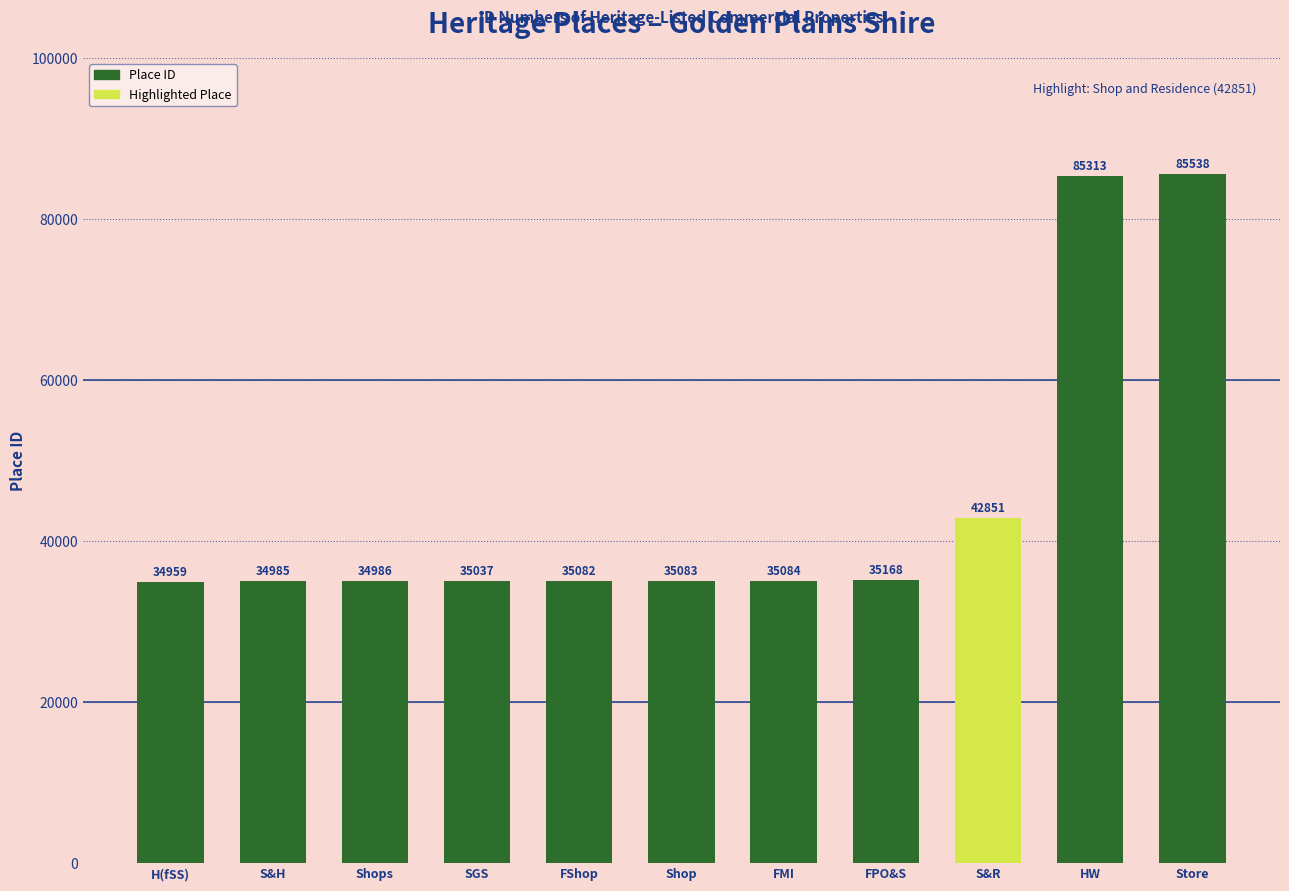

Count the number of data series in this chart.

1